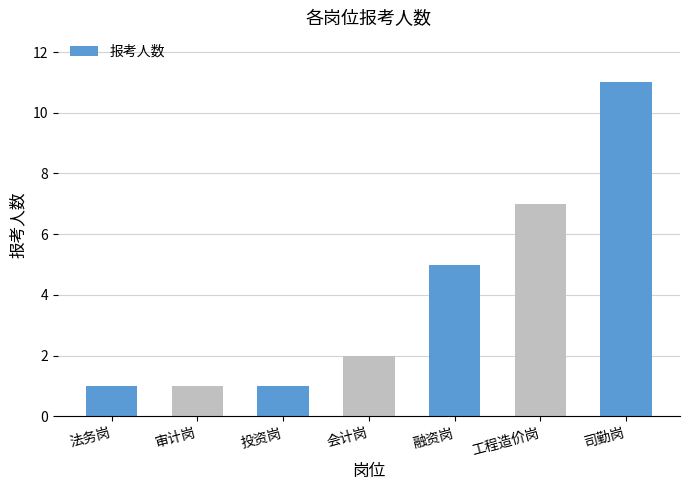

How many categories are shown in the chart?

7